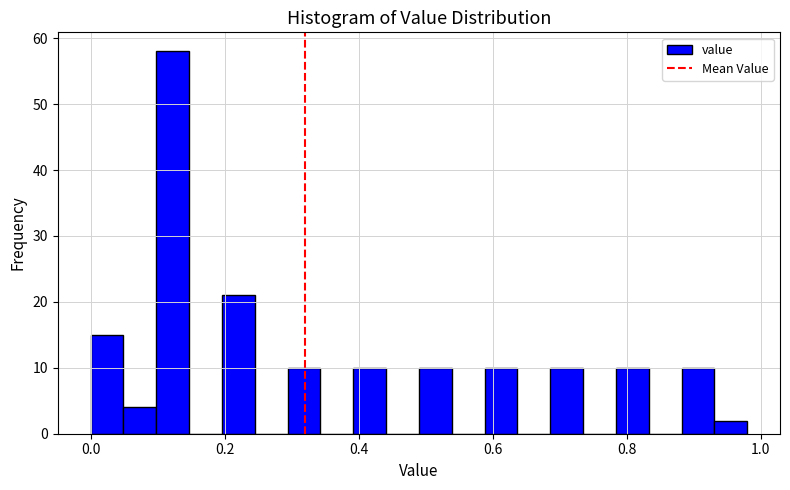

Around what value on the x-axis is the tallest bar? Give the approximate position of its centre, as read against the axis.

0.12